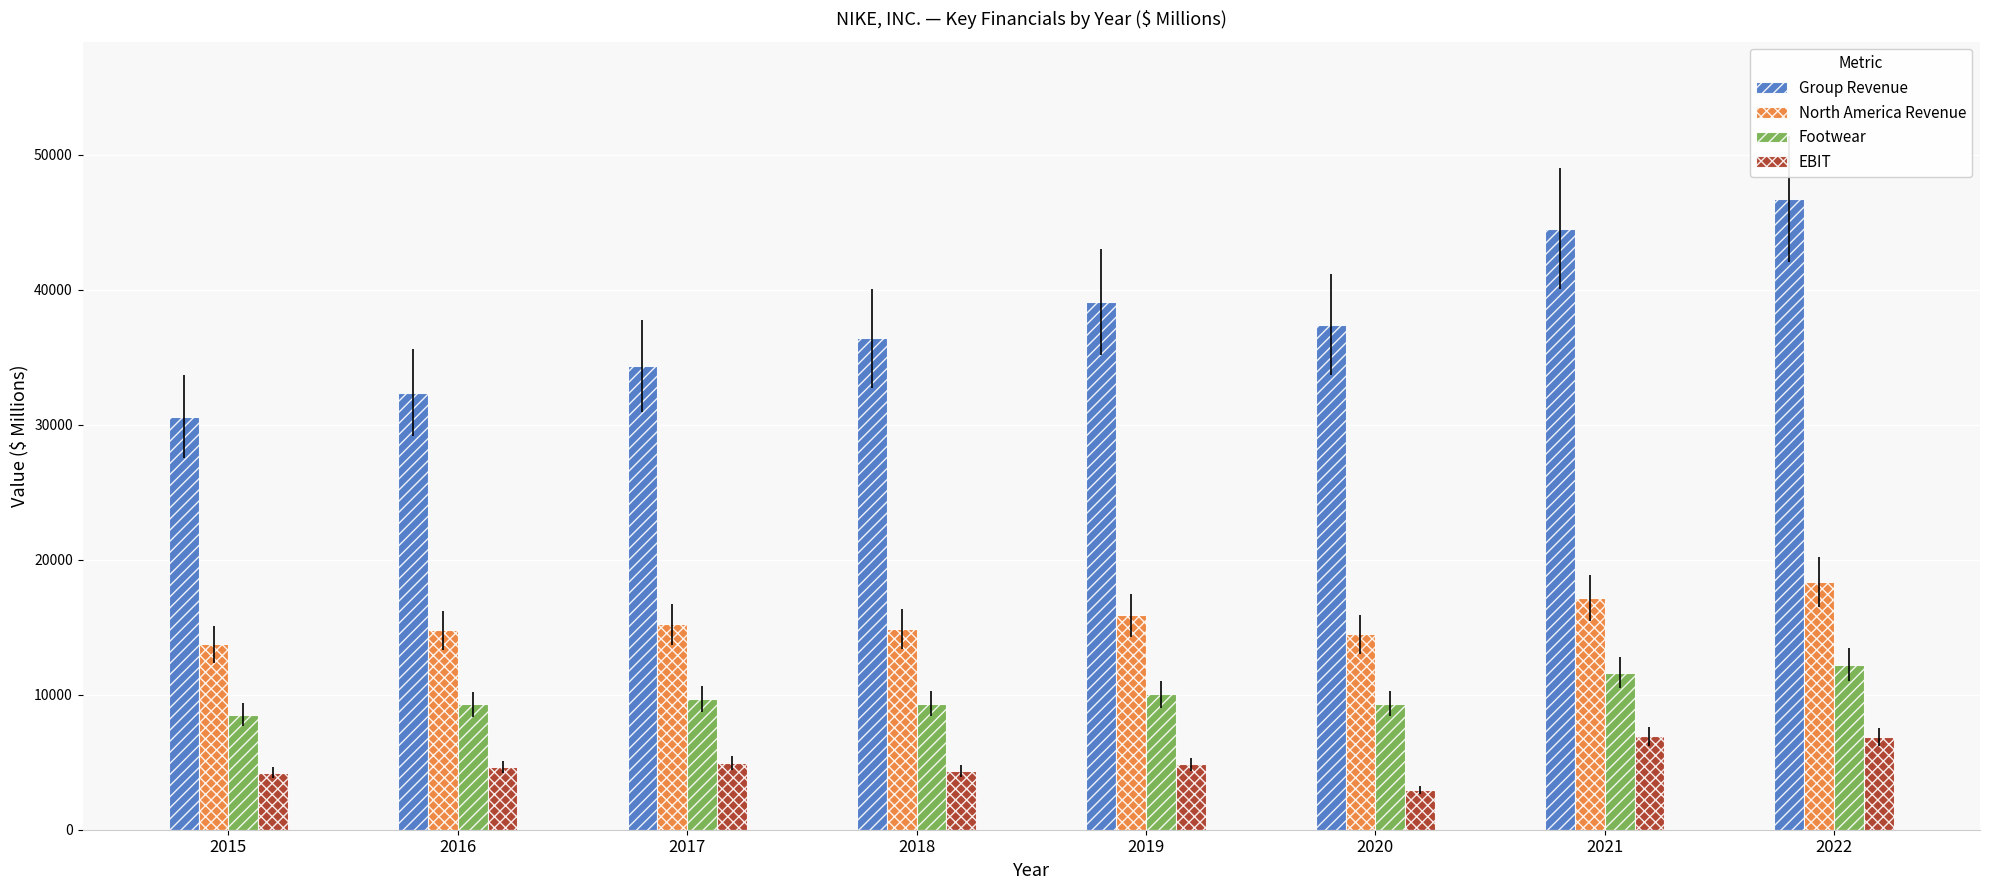

What is the sum of all EBIT values?

39804